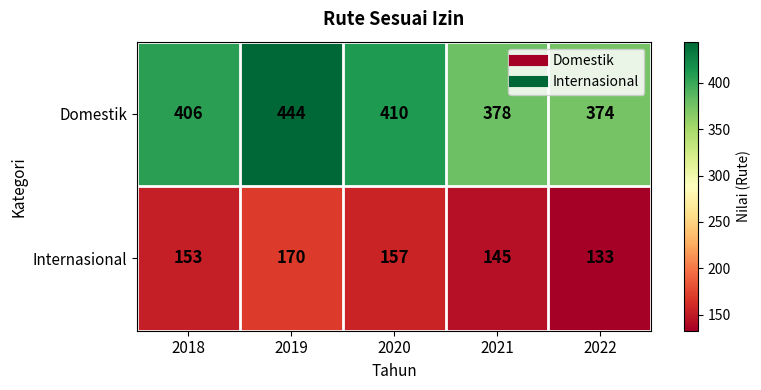

At which category is the sum across all series the highest?

2019